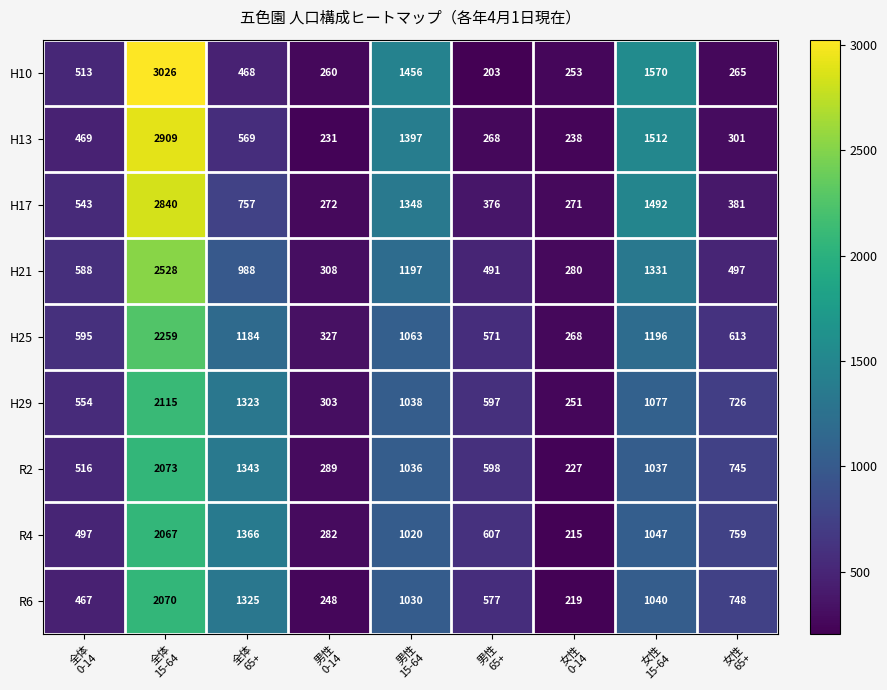

Which series has the widest spread of values?

H10